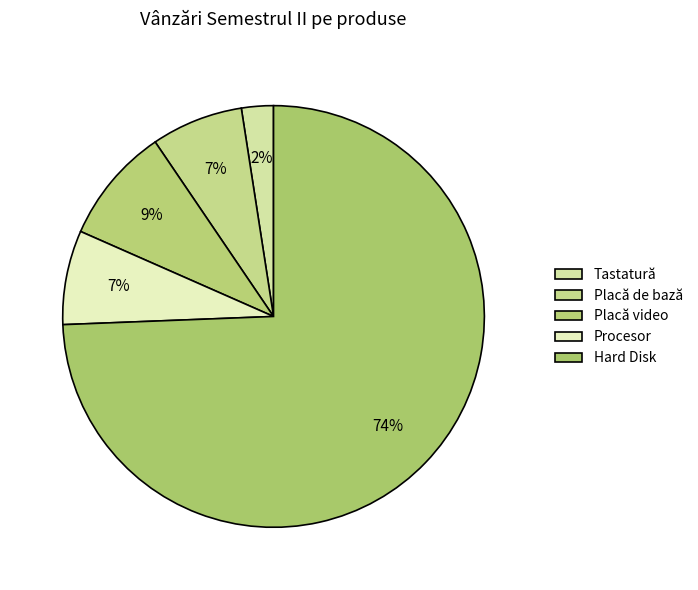

What is the ratio of the value at Placă de bază to the value at Procesor?

1.0